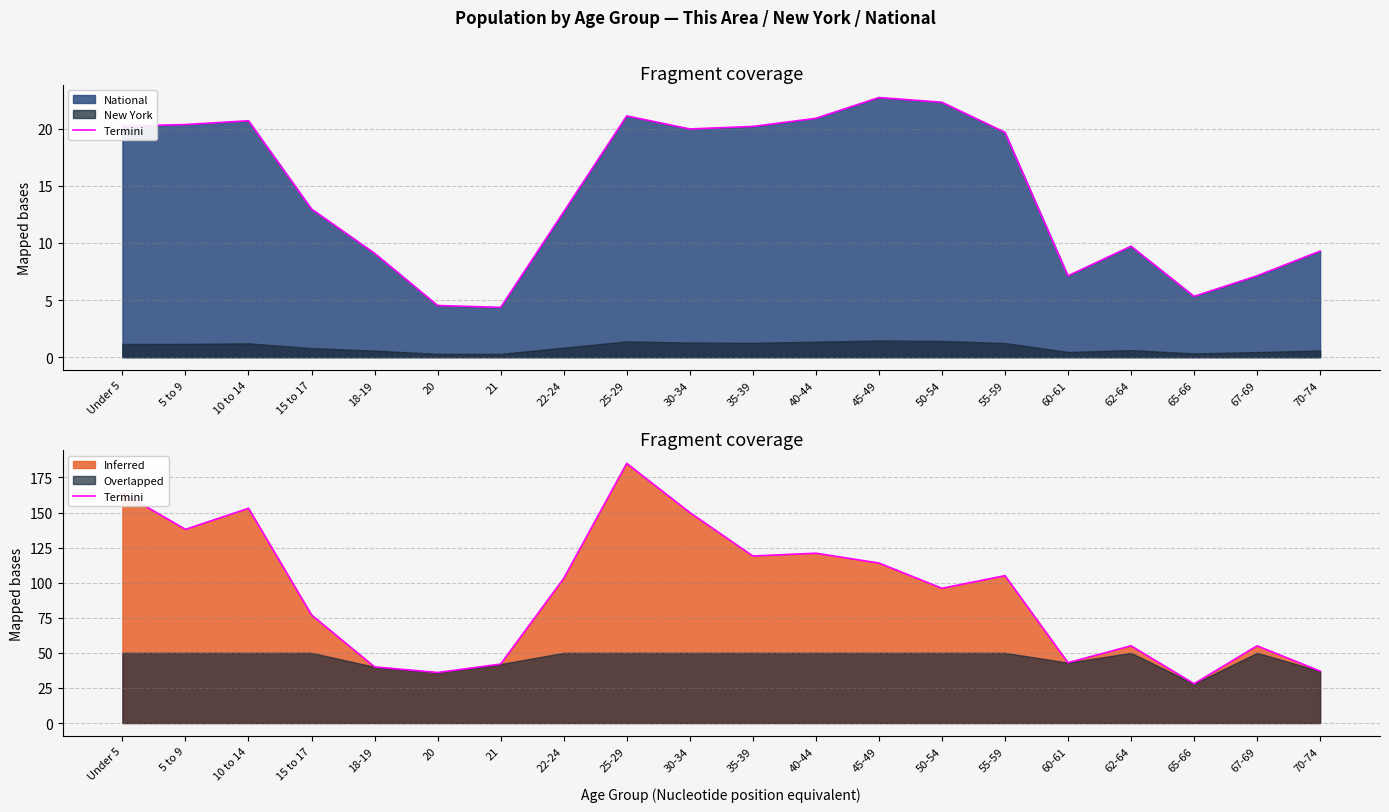

Reading left to right, list all the values displayed in this chart.

Under 5=164	5 to 9=138	10 to 14=153	15 to 17=77	18-19=40	20=36	21=42	22-24=103	25-29=185	30-34=150	35-39=119	40-44=121	45-49=114	50-54=96	55-59=105	60-61=43	62-64=55	65-66=28	67-69=55	70-74=37